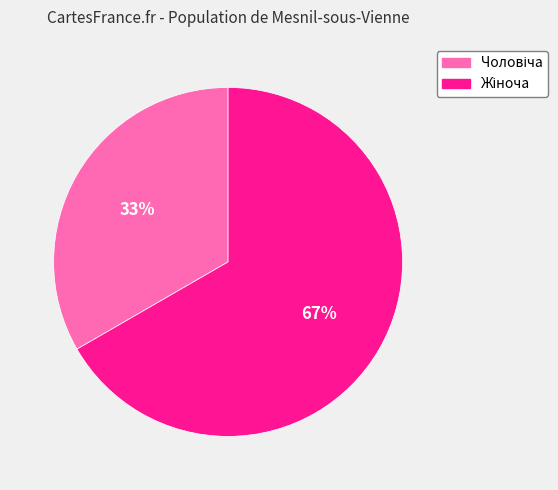

To the nearest percent, what is the average slice percentage?

50%